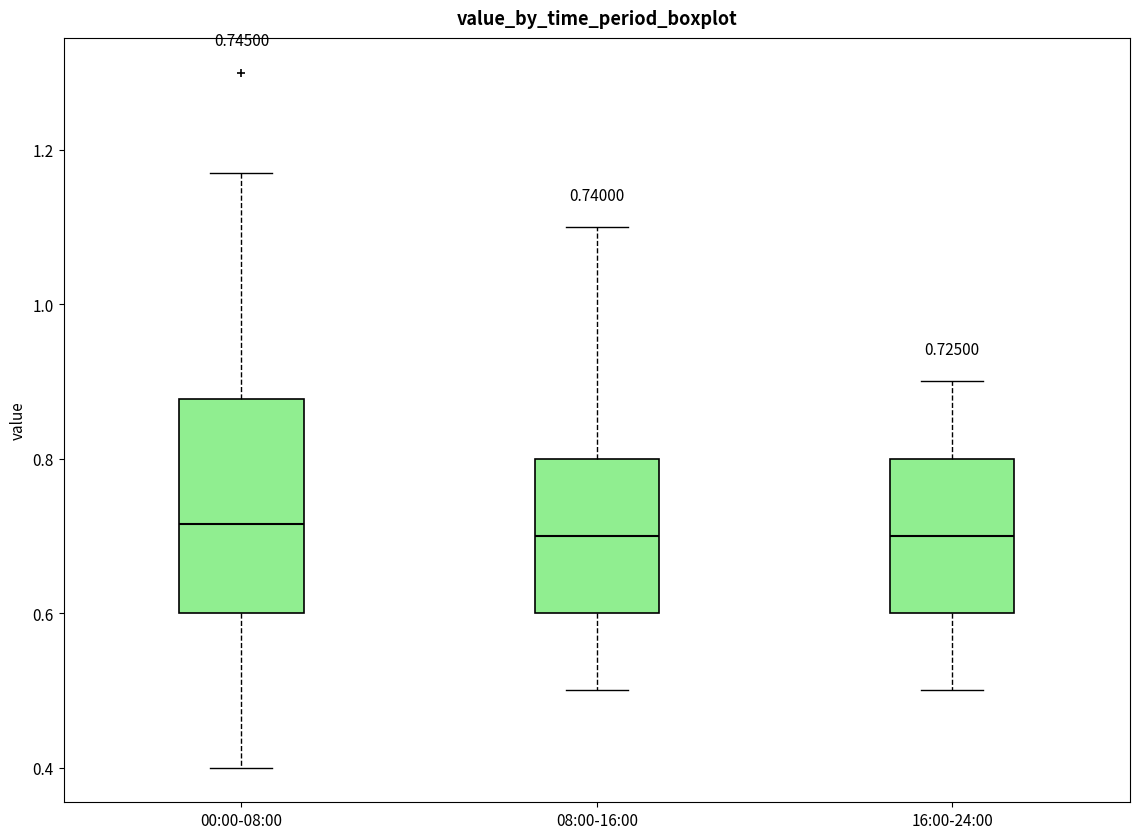

Comparing the boxes themselves (not the whiskers), which one is the tallest?

00:00-08:00